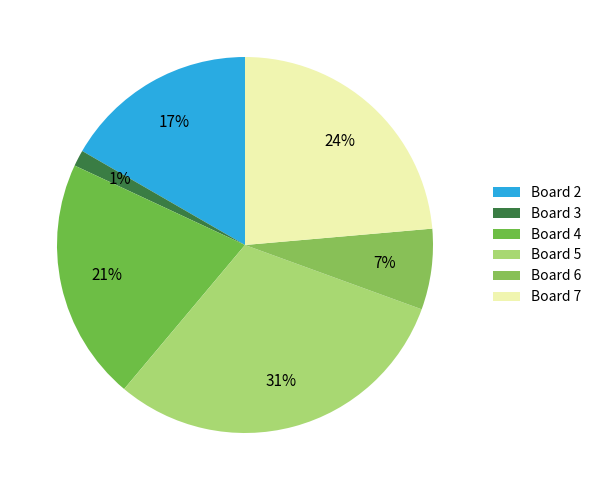

Which has a higher value, Board 7 or Board 5?

Board 5